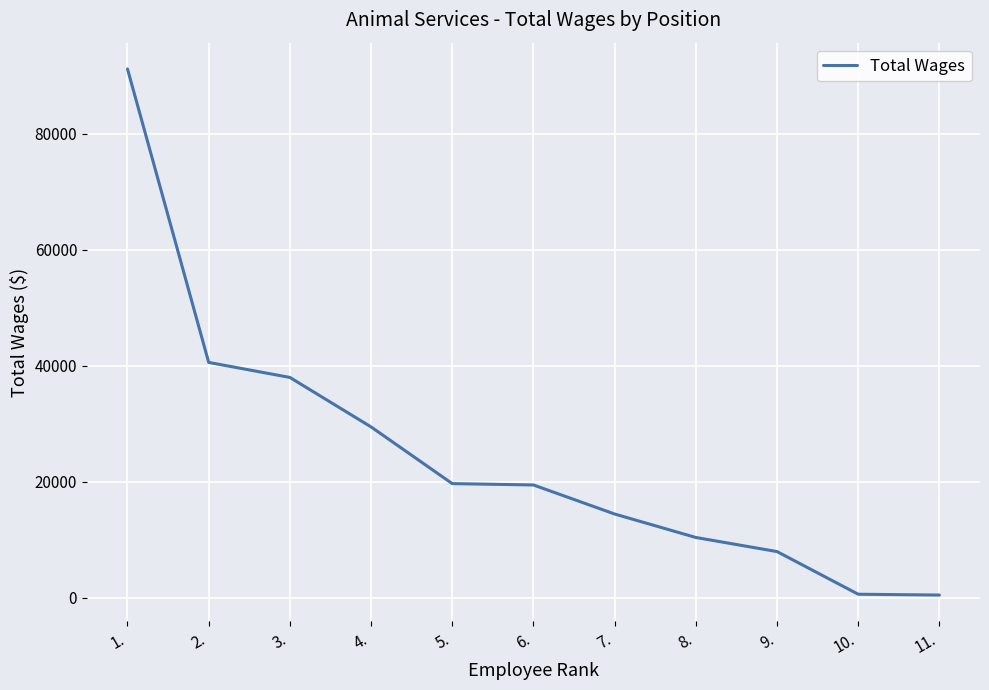

What is the difference between the maximum and second lowest values?

90534